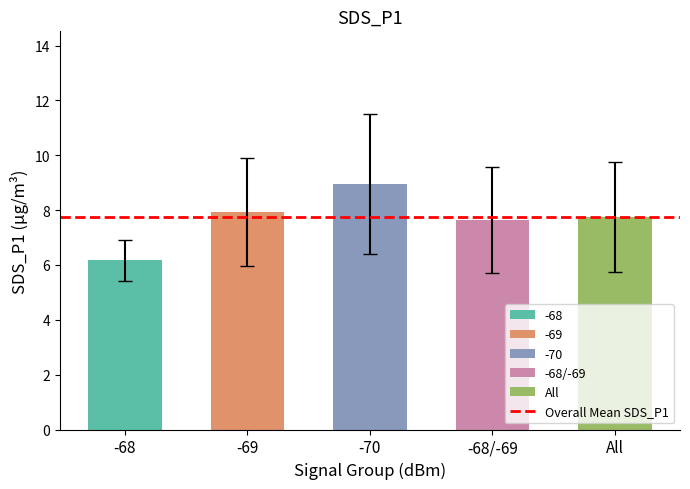

What is the difference between the values at -68/-69 and -70?

1.3